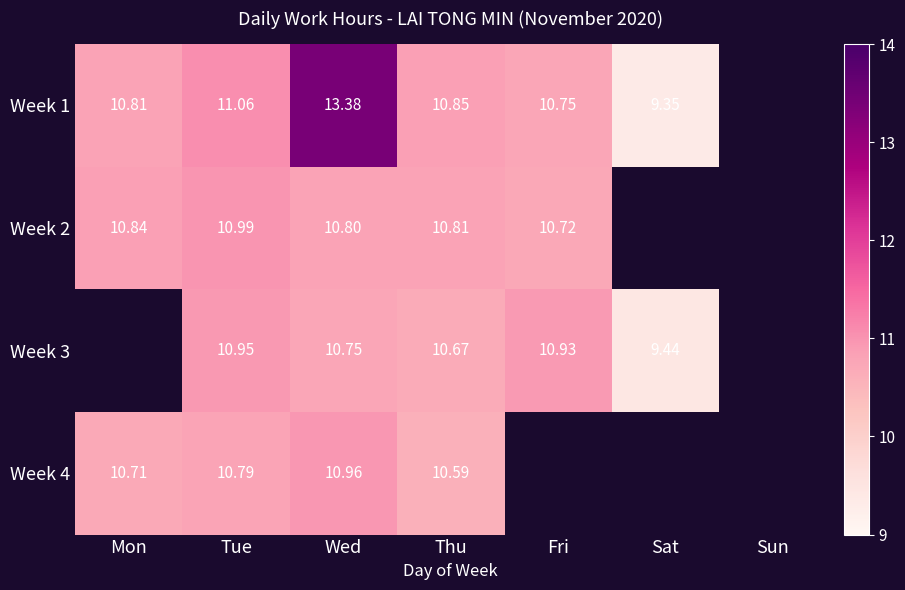

Is the value of Week 2 at Tue greater than the value of Week 3 at Sat?

Yes